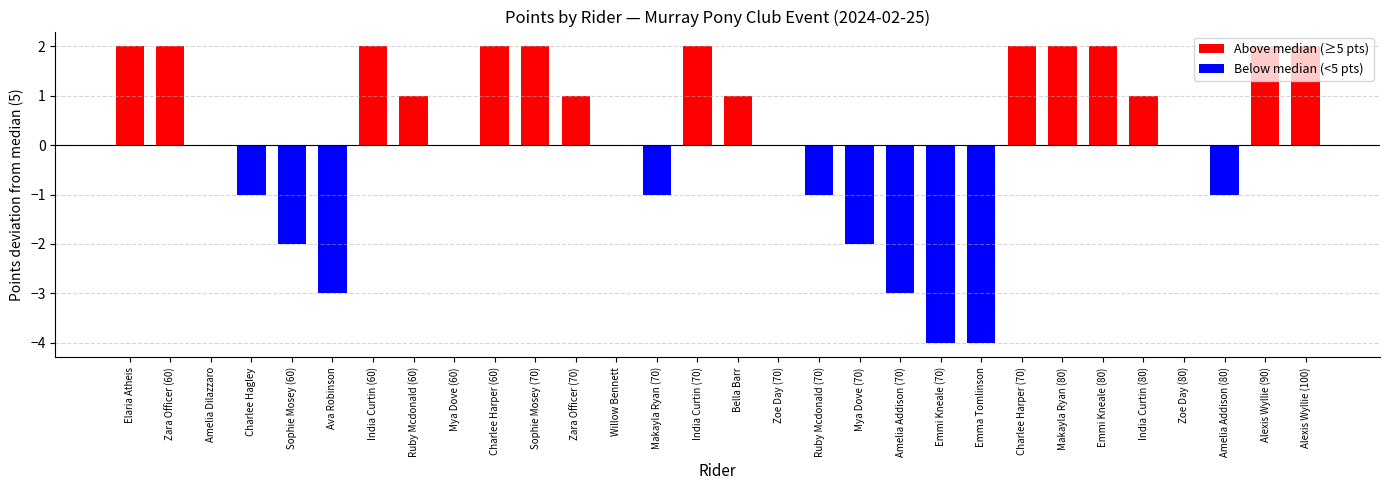

Are the bars grouped side by side (vs. stacked)?

No